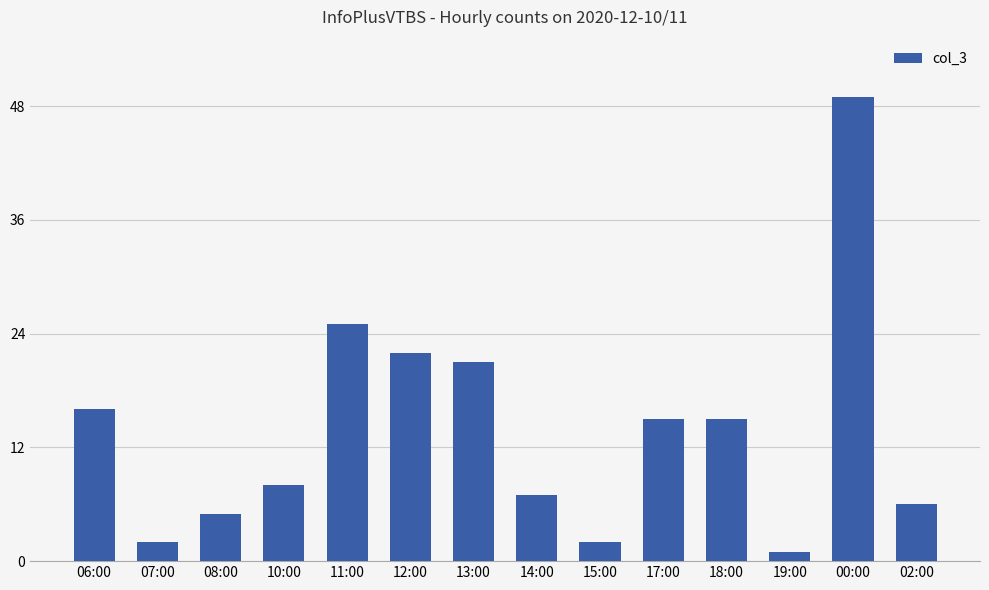

Where is the data nearest to the value 25?

11:00